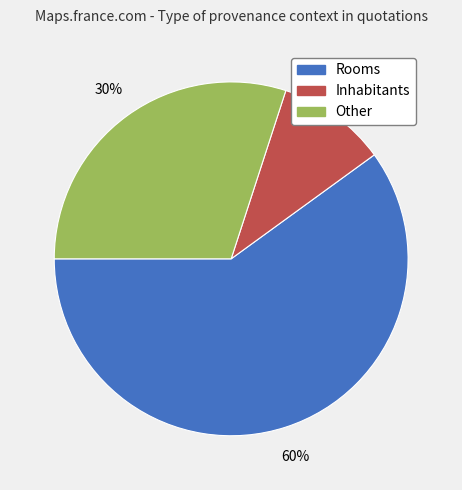

To the nearest percent, what is the average slice percentage?

33%